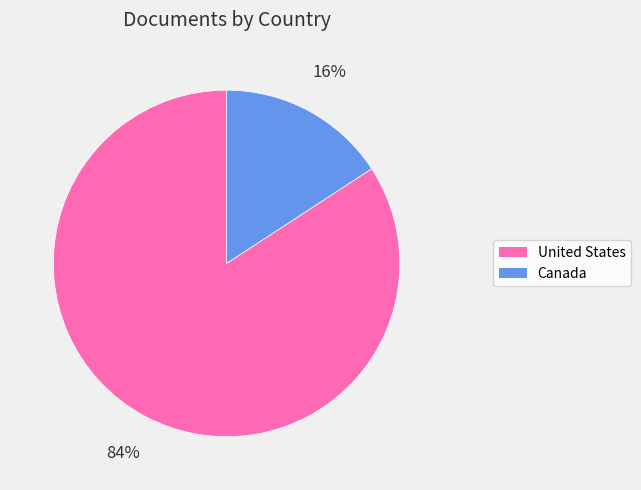

To the nearest percent, what is the difference between the Canada and United States slice percentages?

68%